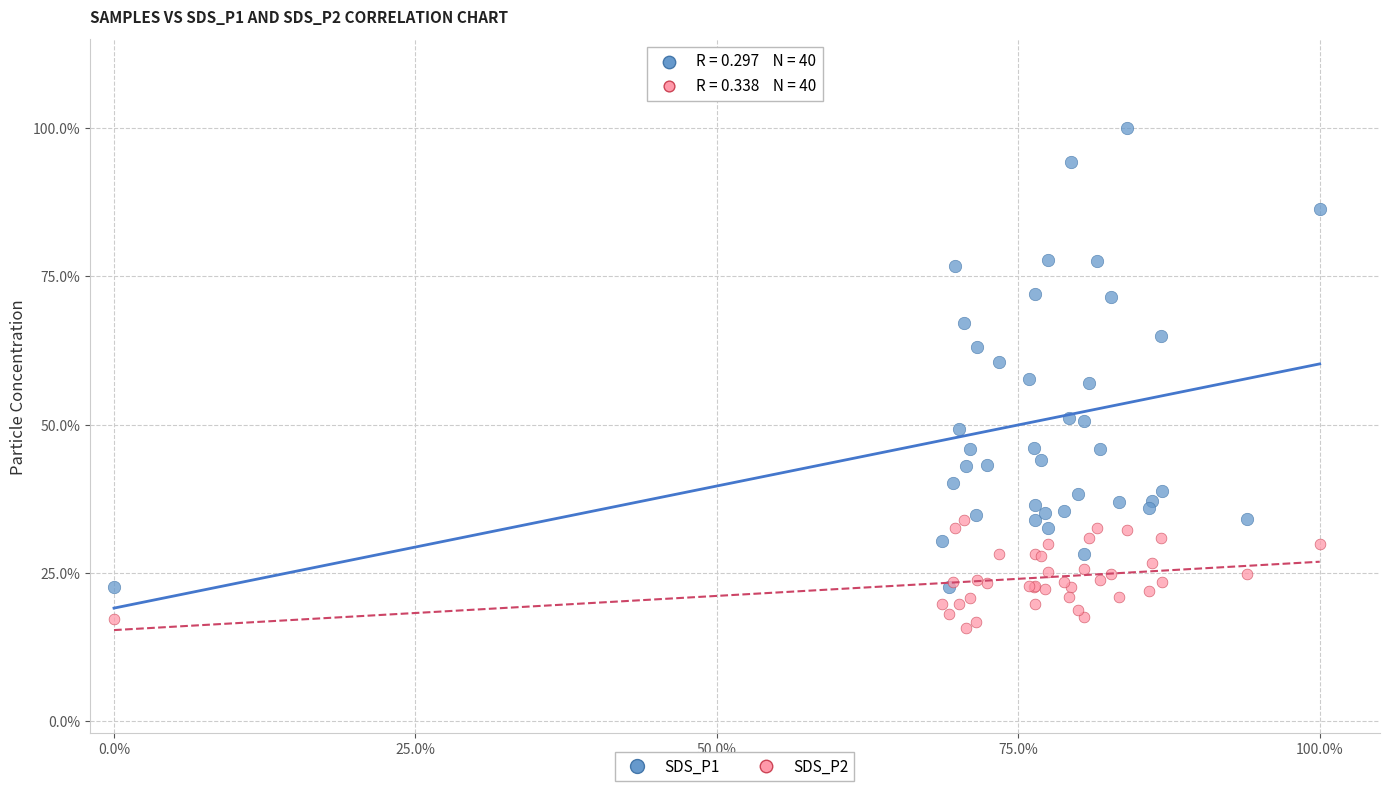

What are all the series names shown in the legend?

SDS_P1, SDS_P2